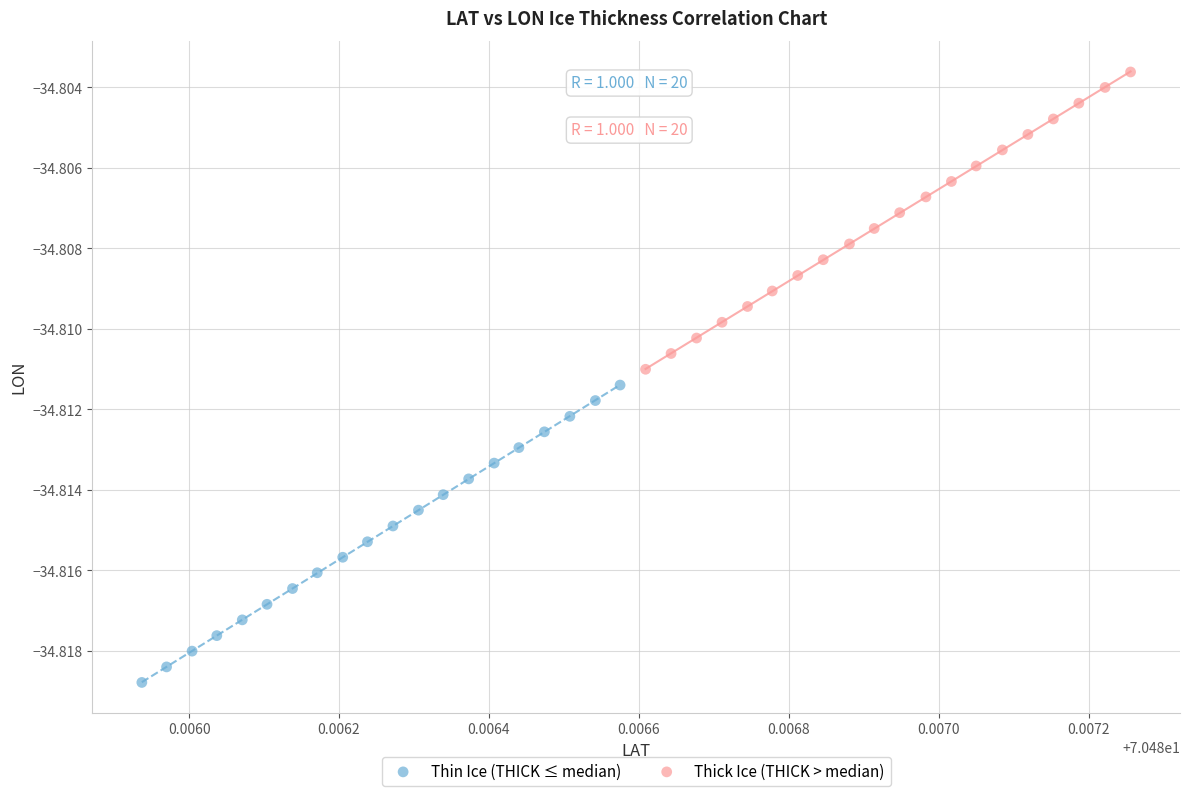

Which series contains the lowest Y value?

Thin Ice (THICK ≤ median)